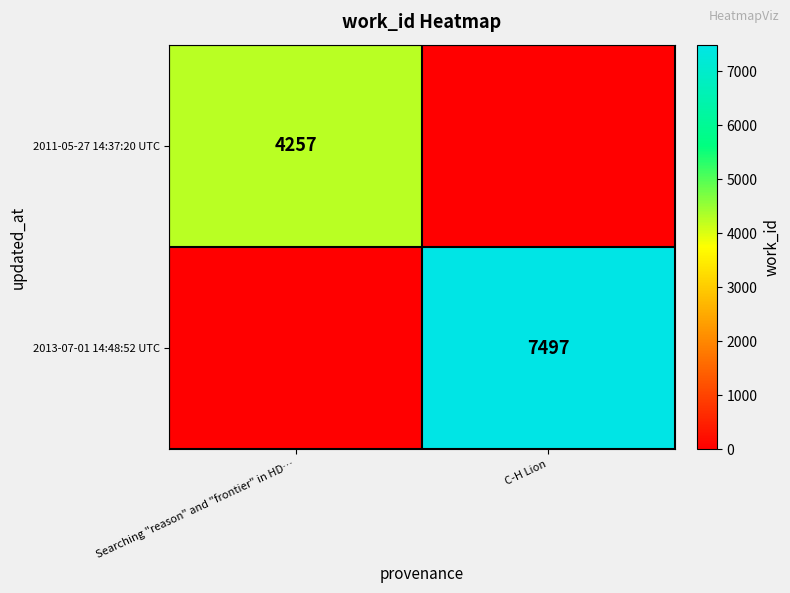

The 2013-07-01 14:48:52 UTC series shows 11613 at C-H Lion. True or false?

False